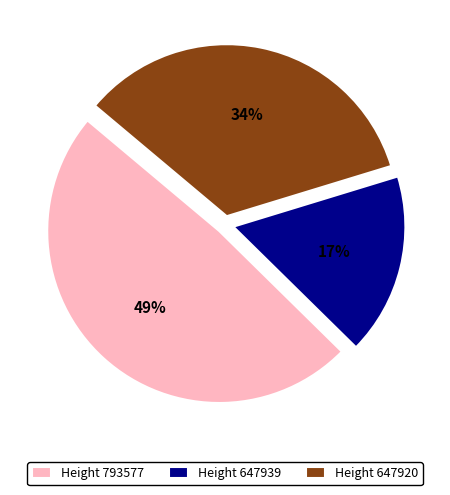

The Height 647939 slice represents 10% of the pie. True or false?

False